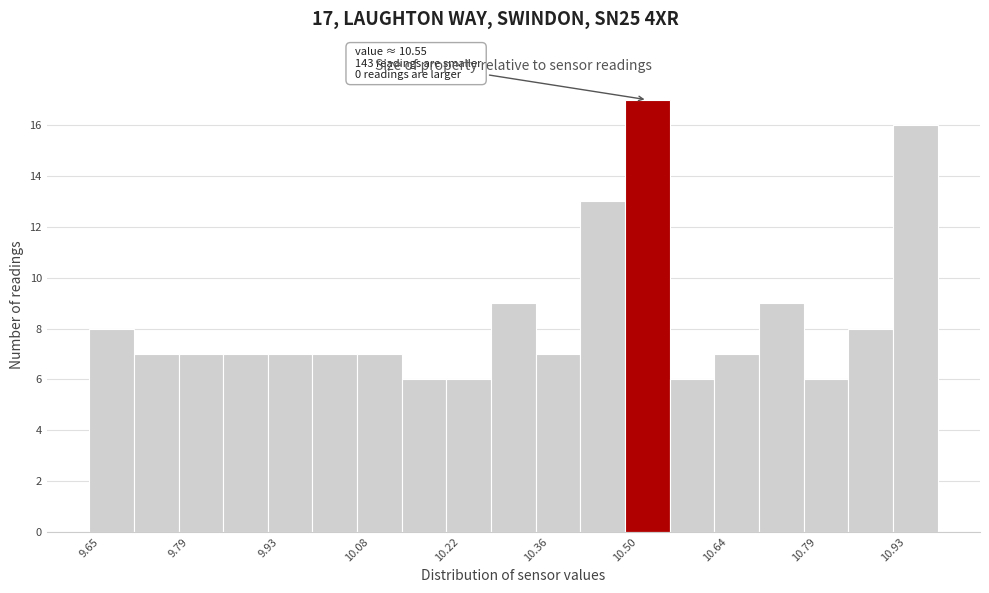

Around what value on the x-axis is the tallest bar? Give the approximate position of its centre, as read against the axis.

10.54